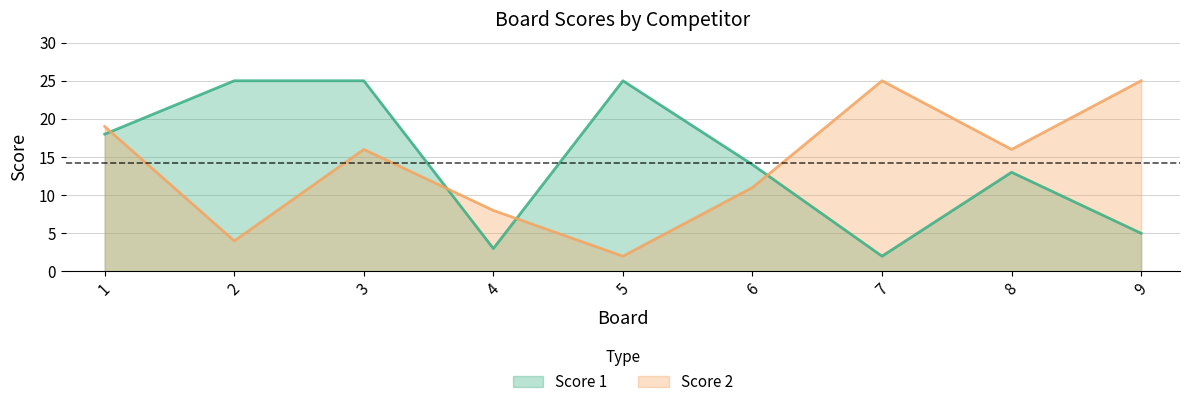

Reading right to left, transcribe all the data shown in this chart.

Score 1: 9=5	8=13	7=2	6=14	5=25	4=3	3=25	2=25	1=18
Score 2: 9=25	8=16	7=25	6=11	5=2	4=8	3=16	2=4	1=19